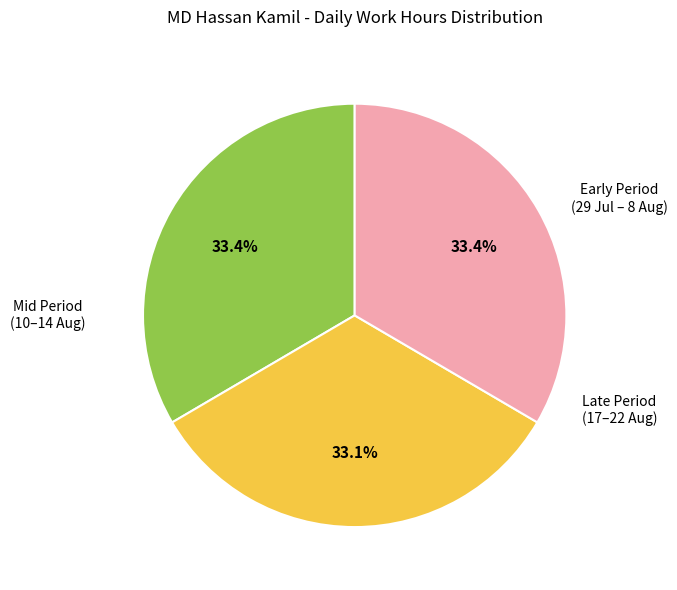

Is there a majority slice in this chart?

No